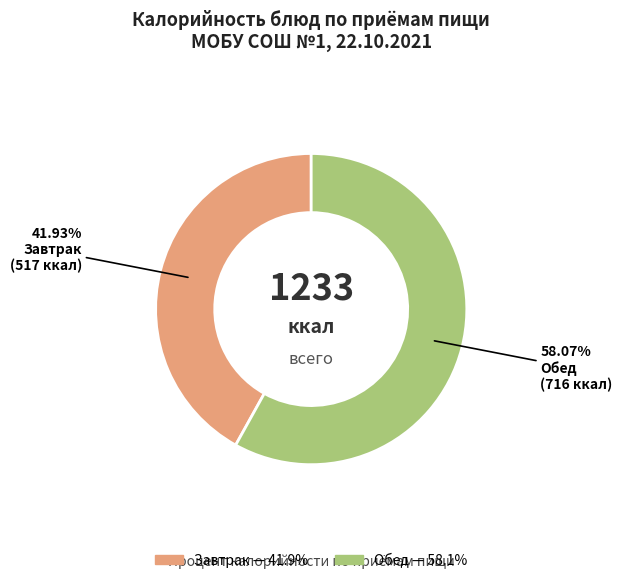

Does any single category account for the majority?

Yes